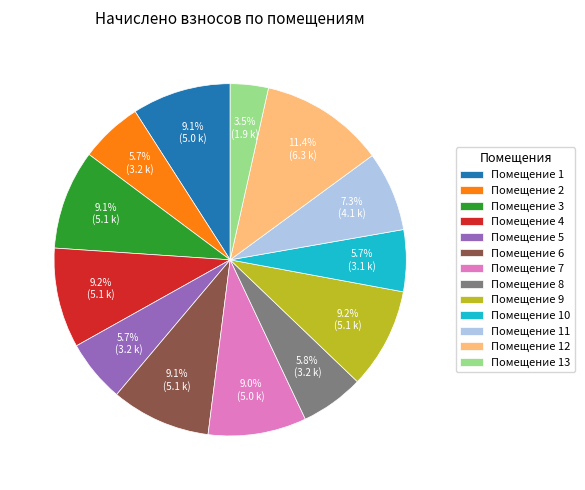

How much of the chart is everything except Помещение 6?

90.9%